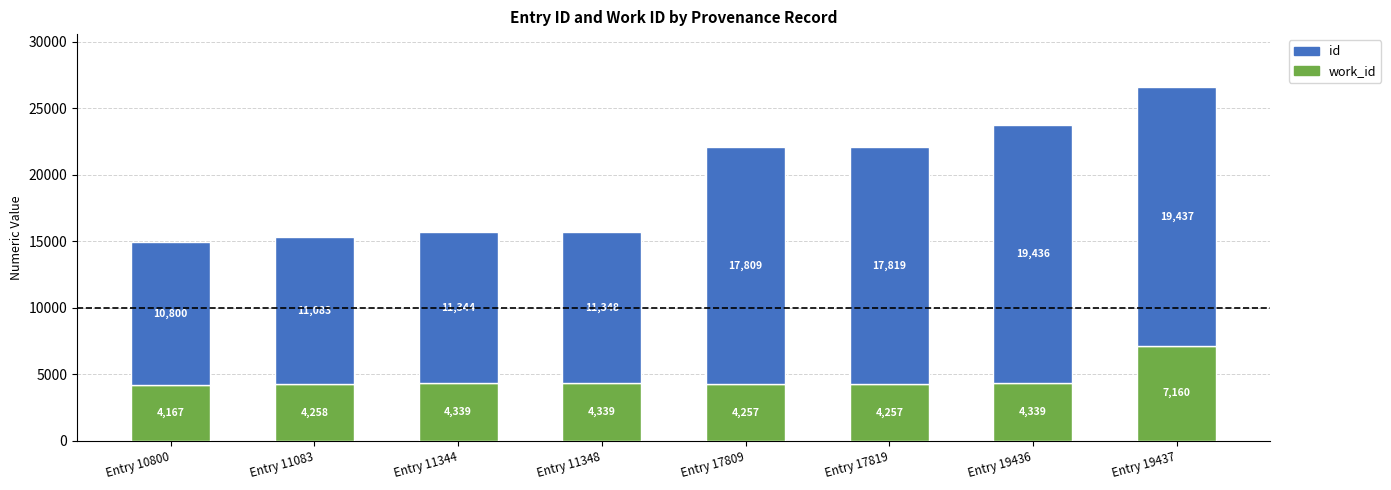

What is the total value across all series at Entry 17819?

22076